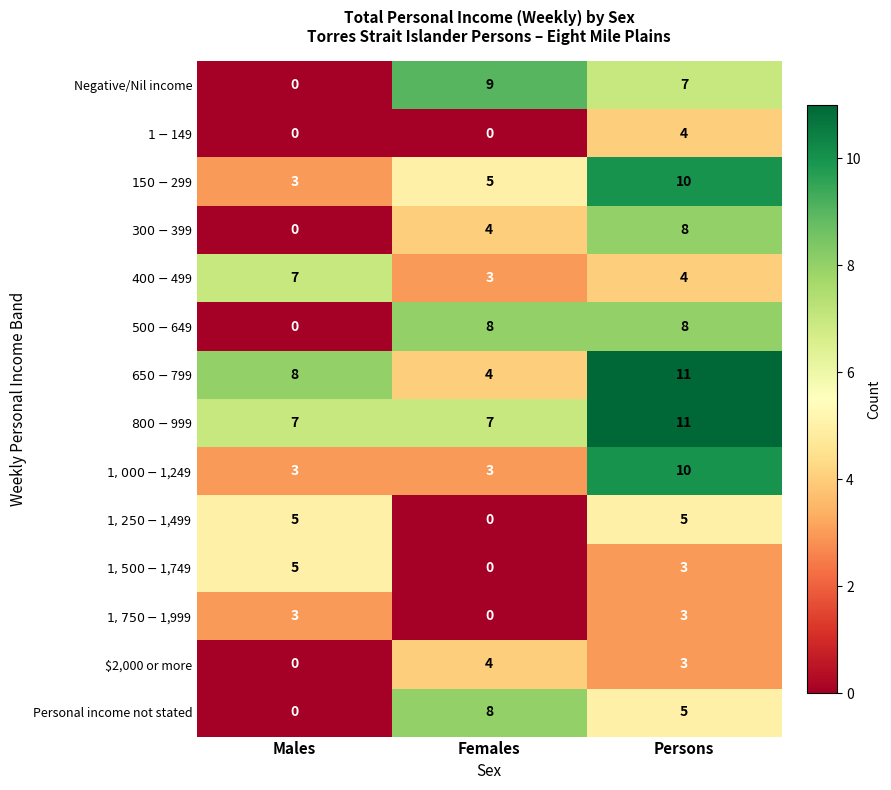

Count the number of data series in this chart.

14